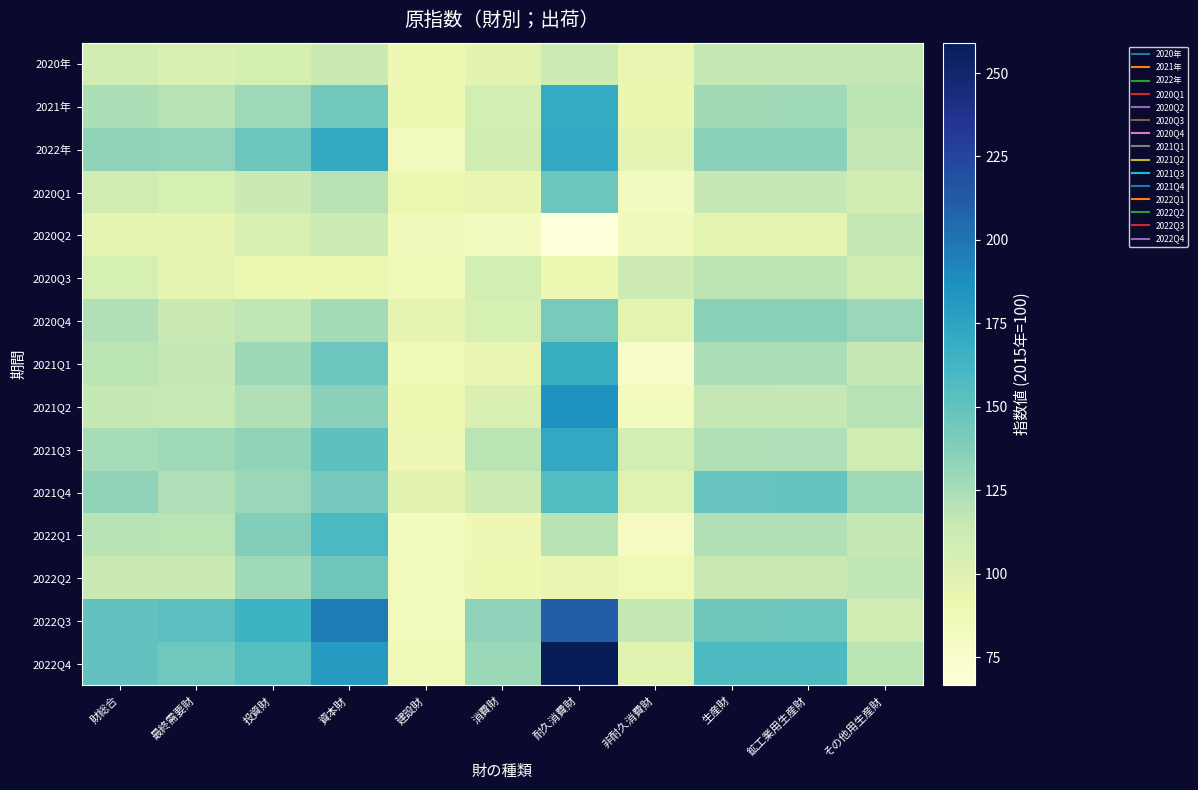

Reading right to left, transcribe all the data shown in this chart.

2020年: その他用生産財=115.5	鉱工業用生産財=116.1	生産財=116.1	非耐久消費財=93.5	耐久消費財=111.0	消費財=96.8	建設財=89.6	資本財=112.3	投資財=105.8	最終需要財=102.4	財総合=108.1
2021年: その他用生産財=118.1	鉱工業用生産財=127.5	生産財=127.3	非耐久消費財=91.4	耐久消費財=170.2	消費財=106.4	建設財=90.6	資本財=143.6	投資財=128.5	最終需要財=120.0	財総合=123.0
2022年: その他用生産財=114.9	鉱工業用生産財=134.8	生産財=134.6	非耐久消費財=95.7	耐久消費財=171.1	消費財=110.1	建設財=84.3	資本財=170.4	投資財=145.9	最終需要財=132.1	財総合=133.1
2020Q1: その他用生産財=107.2	鉱工業用生産財=114.9	生産財=114.8	非耐久消費財=81.6	耐久消費財=146.1	消費財=93.9	建設財=91.1	資本財=120.5	投資財=112.2	最終需要財=105.1	財総合=109.2
2020Q2: その他用生産財=115.1	鉱工業用生産財=96.2	生産財=96.4	非耐久消費財=85.5	耐久消費財=66.5	消費財=81.9	建設財=84.9	資本財=110.9	投資財=103.5	最終需要財=95.1	財総合=95.7
2020Q3: その他用生産財=109.8	鉱工業用生産財=117.8	生産財=117.7	非耐久消費財=110.5	耐久消費財=90.5	消費財=106.7	建設財=87.0	資本財=91.3	投資財=90.1	最終需要財=96.5	財総合=105.4
2020Q4: その他用生産財=129.8	鉱工業用生産財=135.4	生産財=135.3	非耐久消費財=96.4	耐久消費財=141.0	消費財=104.9	建設財=95.3	資本財=126.3	投資財=117.5	最終需要財=112.6	財総合=122.1
2021Q1: その他用生産財=115.4	鉱工業用生産財=124.4	生産財=124.3	非耐久消費財=75.4	耐久消費財=167.5	消費財=93.0	建設財=87.2	資本財=145.8	投資財=129.2	最終需要財=115.2	財総合=119.0
2021Q2: その他用生産財=120.0	鉱工業用生産財=115.4	生産財=115.5	非耐久消費財=83.1	耐久消費財=185.0	消費財=102.5	建設財=89.4	資本財=134.9	投資財=121.9	最終需要財=114.5	財総合=114.9
2021Q3: その他用生産財=109.5	鉱工業用生産財=122.2	生産財=122.0	非耐久消費財=106.7	耐久消費財=171.6	消費財=119.1	建設財=88.4	資本財=150.9	投資財=133.1	最終需要財=127.7	財総合=125.3
2021Q4: その他用生産財=127.6	鉱工業用生産財=147.9	生産財=147.6	非耐久消費財=100.2	耐久消費財=156.7	消費財=111.0	建設財=97.3	資本財=142.7	投資財=129.8	最終需要財=122.5	財総合=133.0
2022Q1: その他用生産財=115.0	鉱工業用生産財=122.0	生産財=121.9	非耐久消費財=81.0	耐久消費財=119.5	消費財=88.4	建設財=83.6	資本財=158.8	投資財=137.5	最終需要財=118.5	財総合=119.9
2022Q2: その他用生産財=117.4	鉱工業用生産財=113.5	生産財=113.6	非耐久消費財=88.2	耐久消費財=94.2	消費財=89.3	建設財=84.5	資本財=145.3	投資財=128.0	最終需要財=113.1	財総合=113.3
2022Q3: その他用生産財=108.4	鉱工業用生産財=145.6	生産財=145.0	非耐久消費財=115.3	耐久消費財=211.4	消費財=133.6	建設財=82.8	資本財=196.8	投資財=164.4	最終需要財=152.5	財総合=149.3
2022Q4: その他用生産財=119.0	鉱工業用生産財=158.2	生産財=157.7	非耐久消費財=98.3	耐久消費財=259.1	消費財=129.0	建設財=86.4	資本財=180.6	投資財=153.8	最終需要財=144.2	財総合=149.8